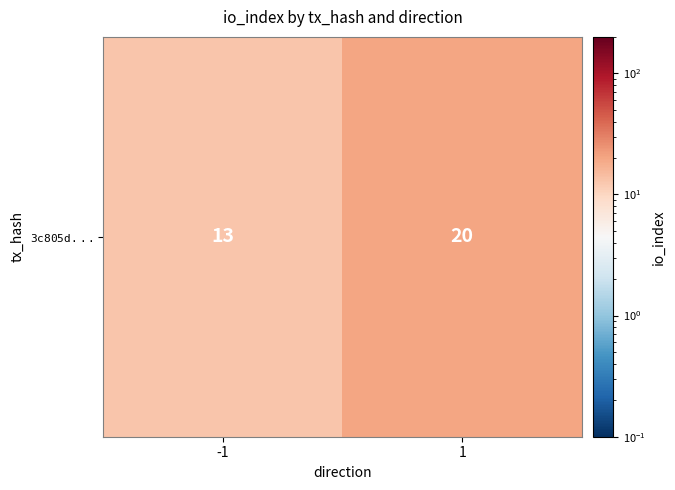

What is the sum of all values?

33